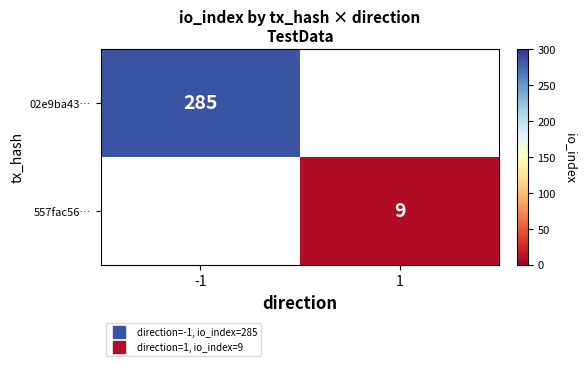

At which category does the chart reach its minimum across all series?

1